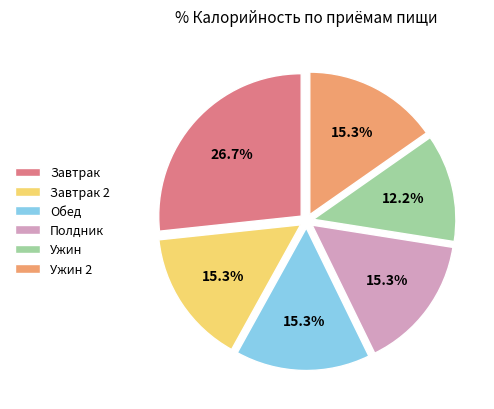

What is the ratio of the value at Обед to the value at Завтрак 2?

1.0